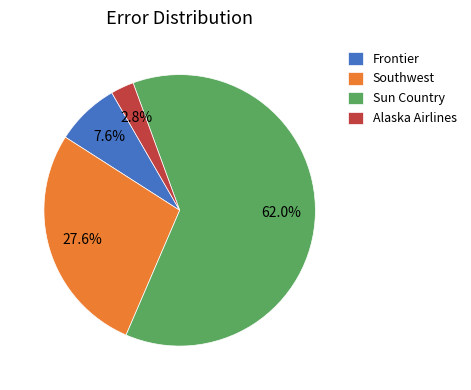

Which slice is the largest?

Sun Country